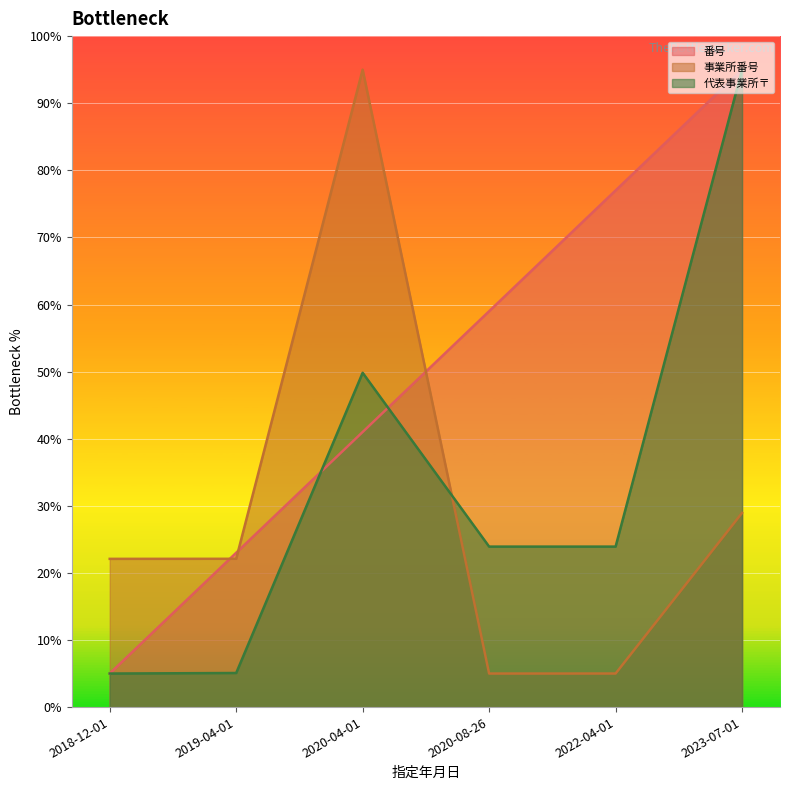

At which label is 番号 closest to 50?

2020-04-01